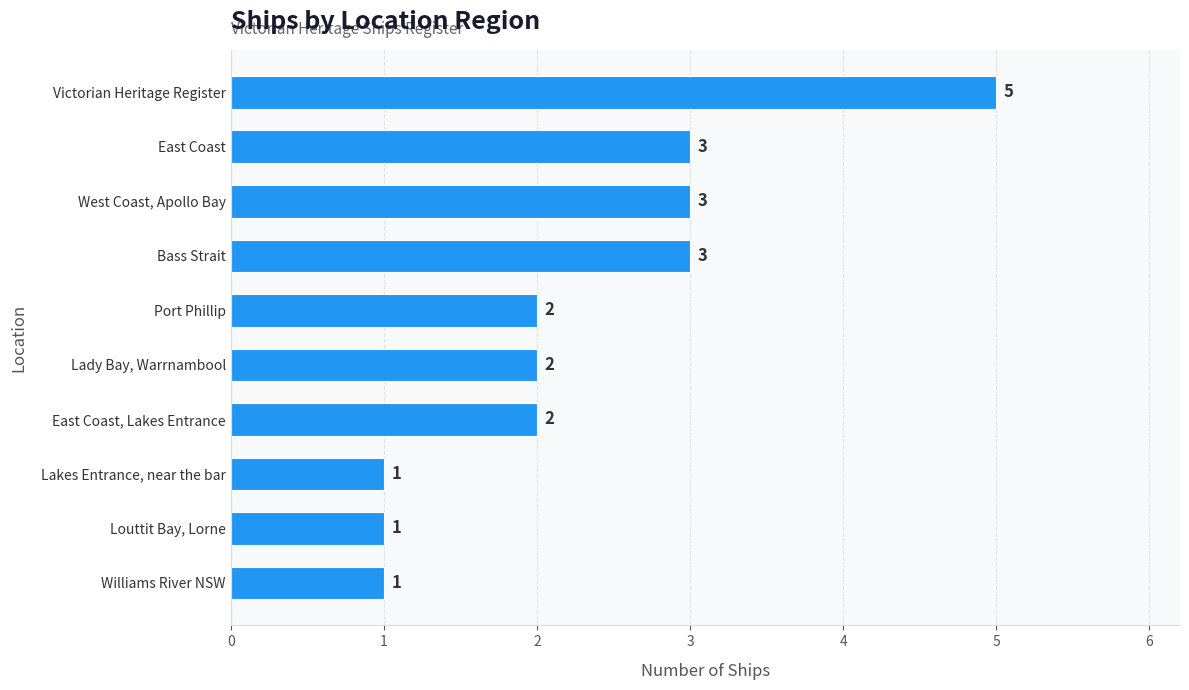

What is the difference between the maximum and minimum values?

4